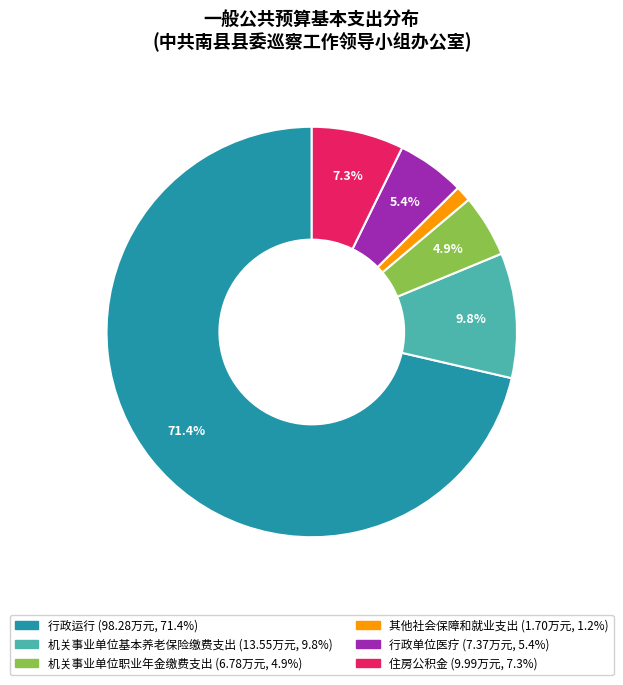

What is the largest slice in the pie chart?

行政运行